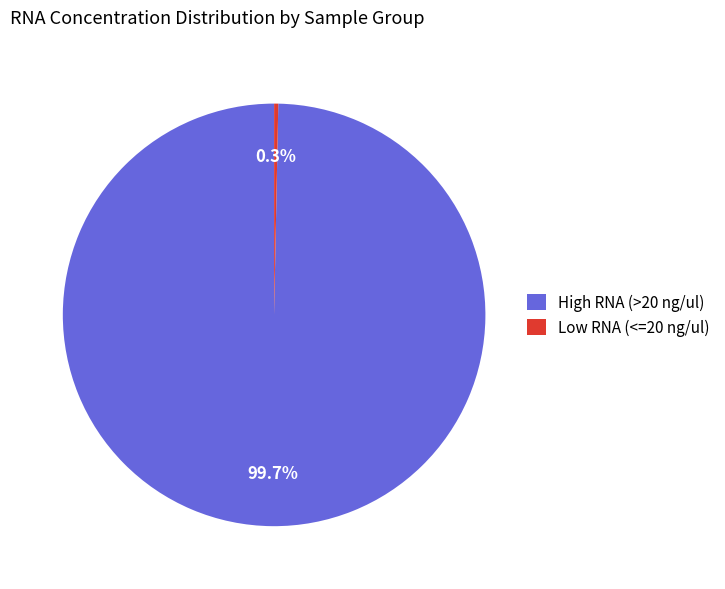

What is the smallest slice in the pie chart?

Low RNA (<=20 ng/ul)